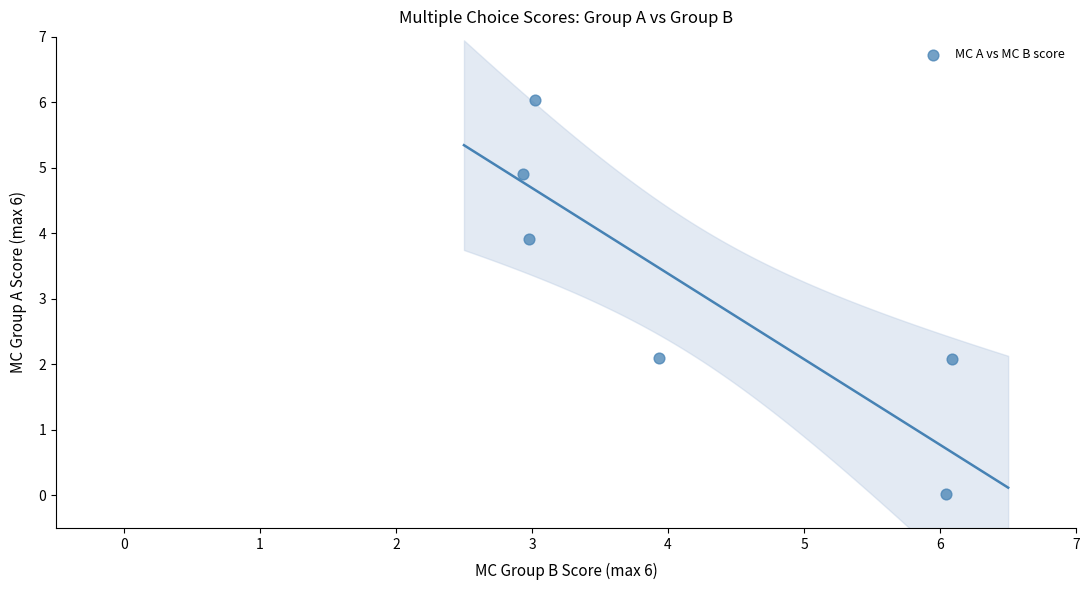

What is the range of X values (max minus min)?

3.2